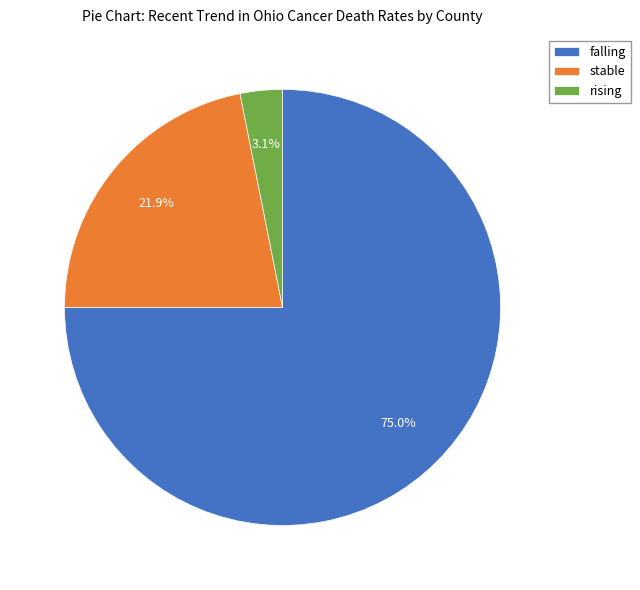

Rank the categories by value from highest to lowest.

falling, stable, rising